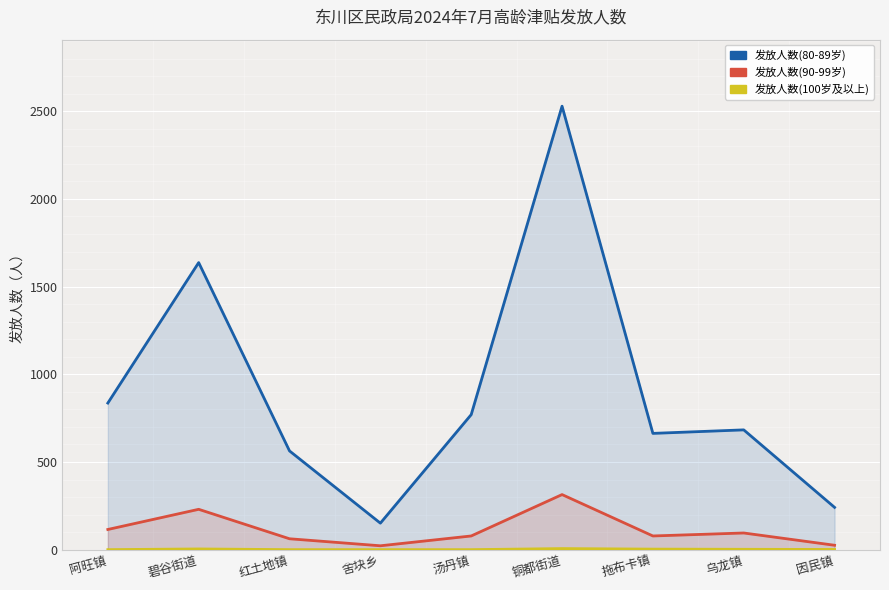

True or false: 发放人数(90-99岁) has more than 0 interior local peaks.

True